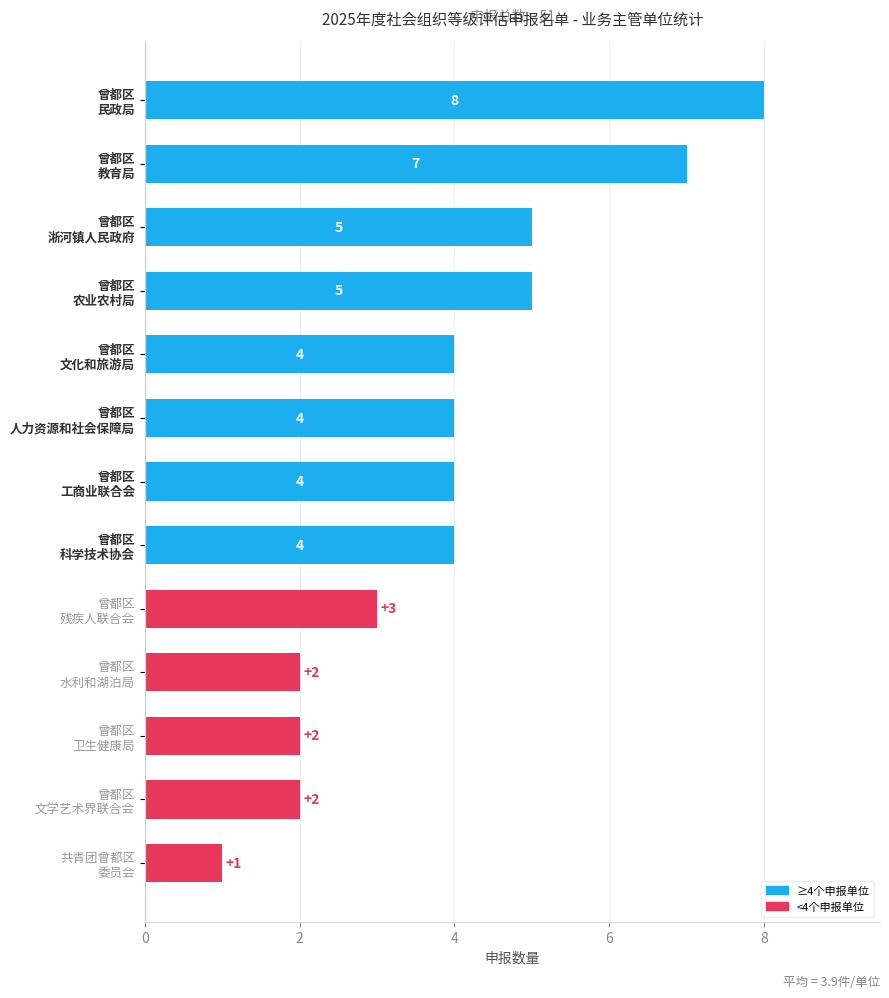

How many series are shown in this chart?

1